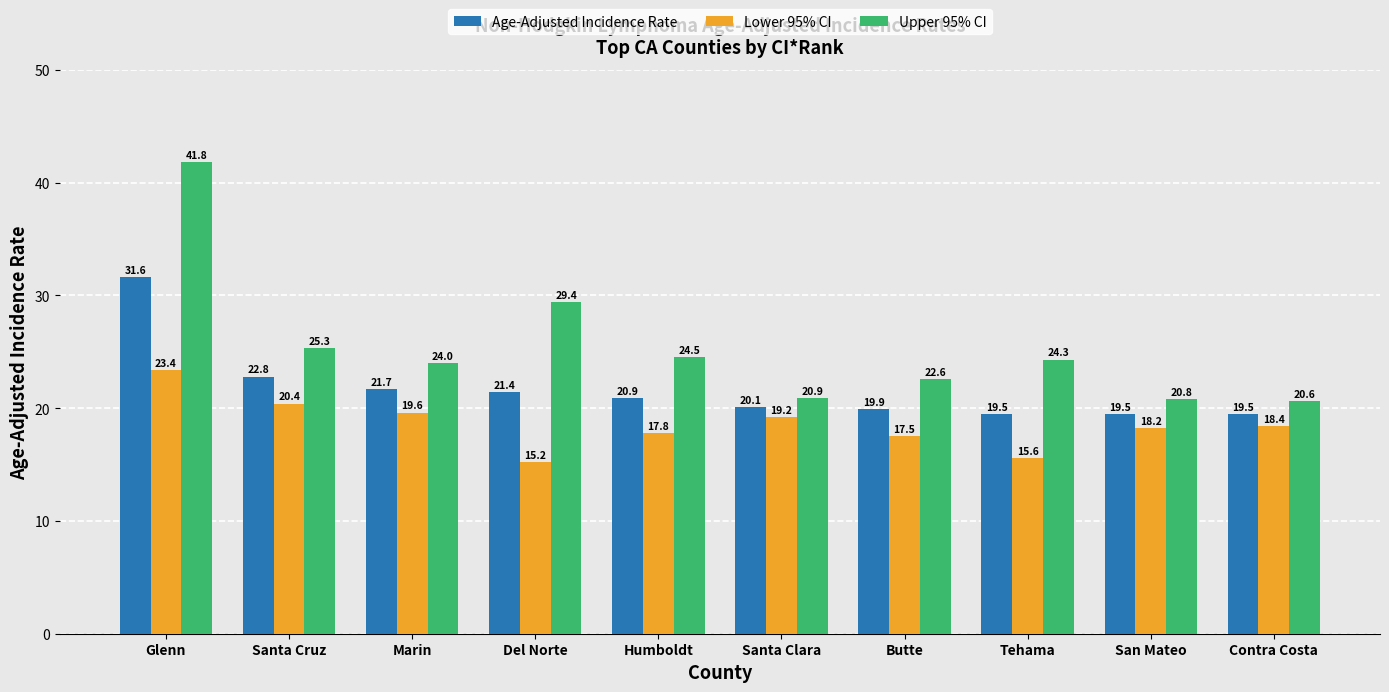

The value of Lower 95% CI at Contra Costa is 18.4. True or false?

True